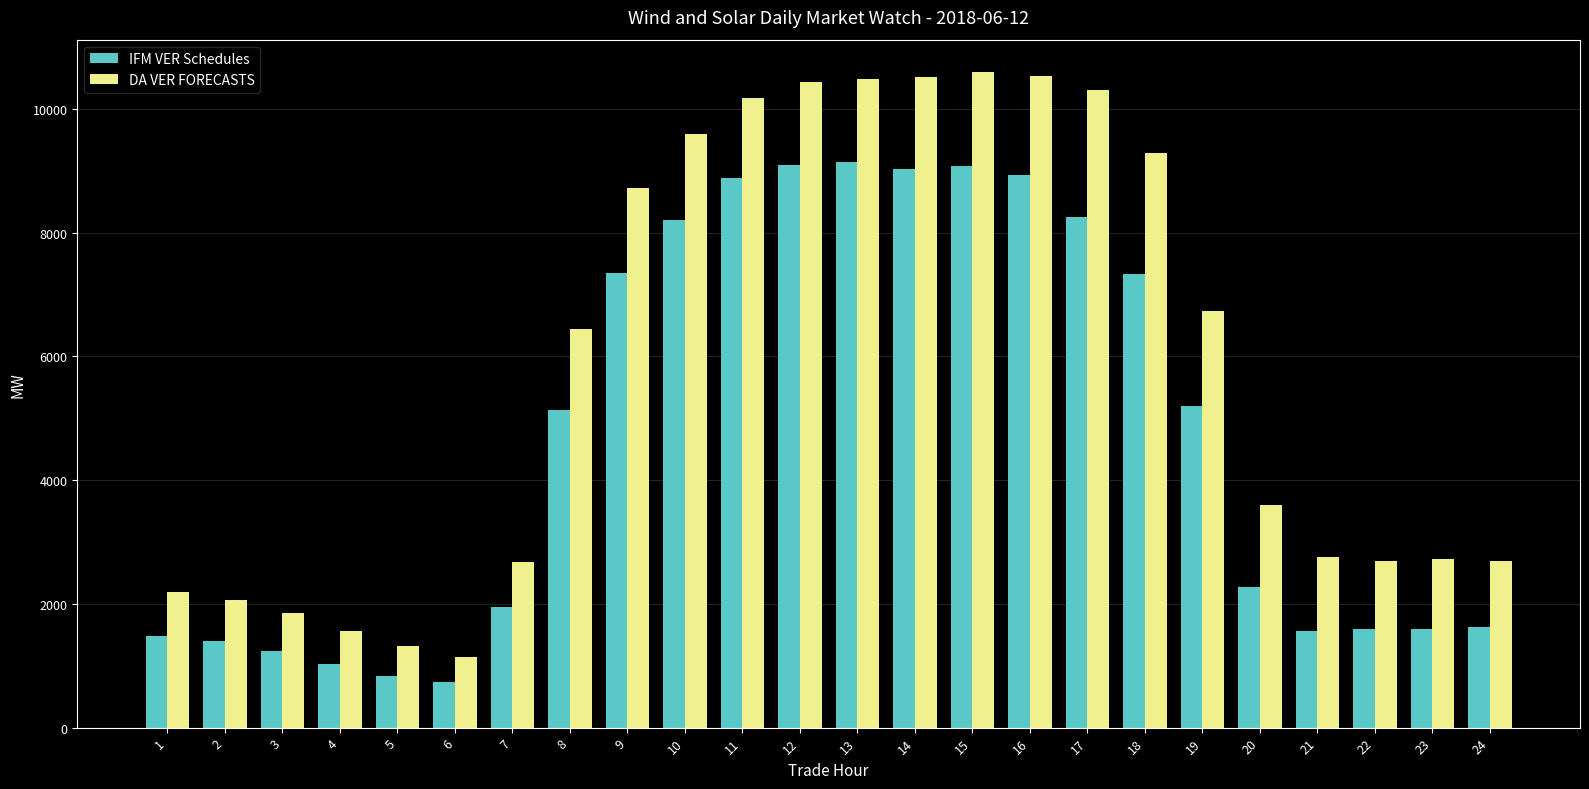

Is the value of IFM VER Schedules at 20 greater than the value of DA VER FORECASTS at 24?

No